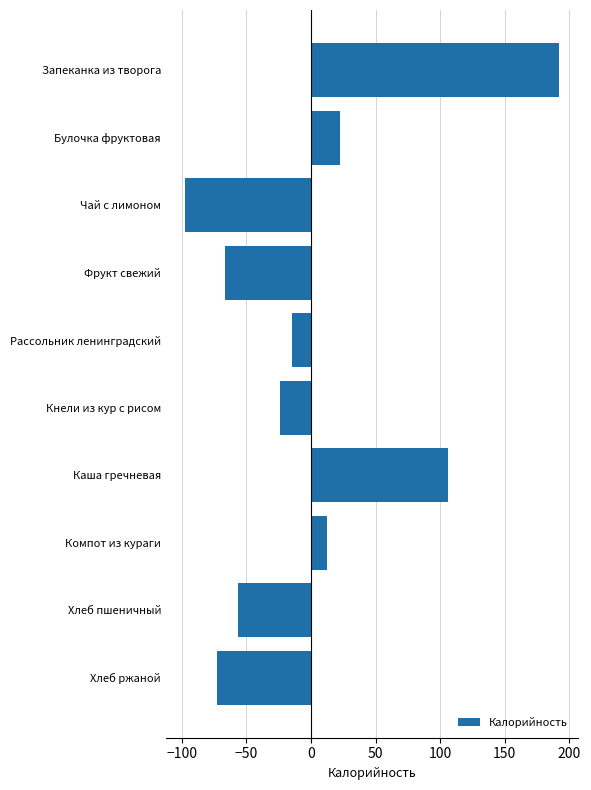

Reading bottom to top, list all the values displayed in this chart.

-72.7	-56.5	12.3	106.3	-24.3	-14.7	-66.7	-97.7	22.3	192.1